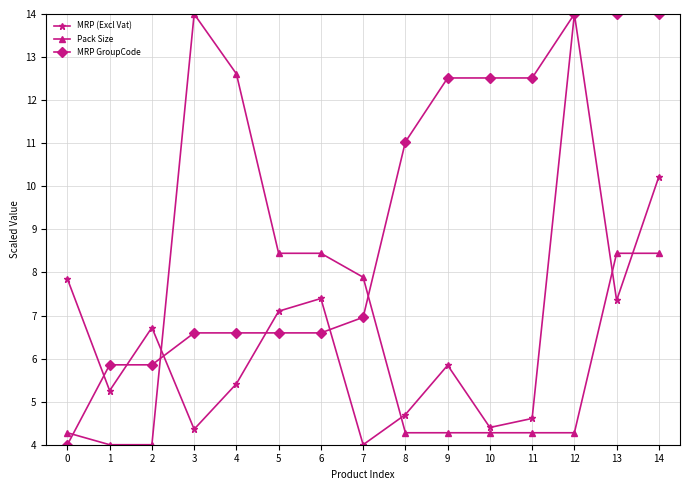

In MRP (Excl Vat), how many points are lower than both neighbors (excluding endpoints)?

5